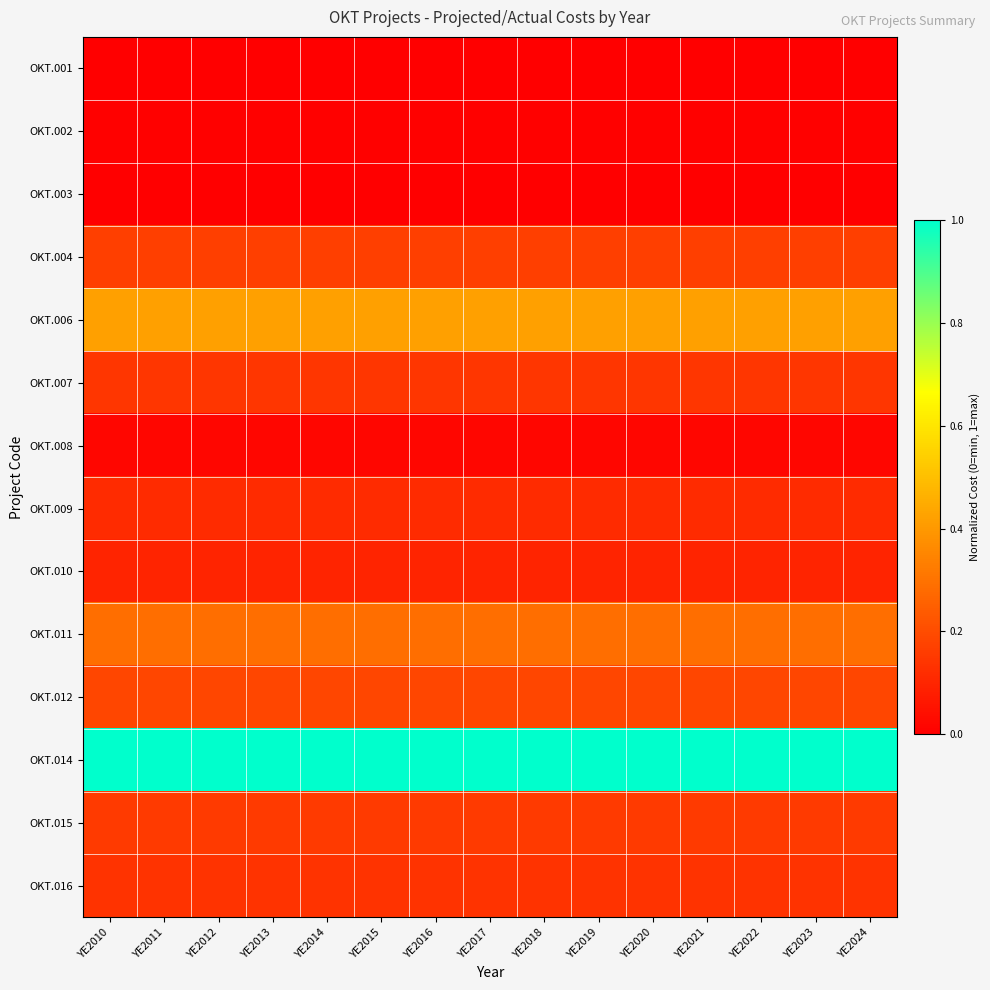

Reading right to left, what are all the values shown in this chart?

OKT.001: YE2024=0.0	YE2023=0.0	YE2022=0.0	YE2021=0.0	YE2020=0.0	YE2019=0.0	YE2018=0.0	YE2017=0.0	YE2016=0.0	YE2015=0.0	YE2014=0.0	YE2013=0.0	YE2012=0.0	YE2011=0.0	YE2010=0.0
OKT.002: YE2024=0.0	YE2023=0.0	YE2022=0.0	YE2021=0.0	YE2020=0.0	YE2019=0.0	YE2018=0.0	YE2017=0.0	YE2016=0.0	YE2015=0.0	YE2014=0.0	YE2013=0.0	YE2012=0.0	YE2011=0.0	YE2010=0.0
OKT.003: YE2024=0.0	YE2023=0.0	YE2022=0.0	YE2021=0.0	YE2020=0.0	YE2019=0.0	YE2018=0.0	YE2017=0.0	YE2016=0.0	YE2015=0.0	YE2014=0.0	YE2013=0.0	YE2012=0.0	YE2011=0.0	YE2010=0.0
OKT.004: YE2024=0.2	YE2023=0.2	YE2022=0.2	YE2021=0.2	YE2020=0.2	YE2019=0.2	YE2018=0.2	YE2017=0.2	YE2016=0.2	YE2015=0.2	YE2014=0.2	YE2013=0.2	YE2012=0.2	YE2011=0.2	YE2010=0.2
OKT.006: YE2024=0.4	YE2023=0.4	YE2022=0.4	YE2021=0.4	YE2020=0.4	YE2019=0.4	YE2018=0.4	YE2017=0.4	YE2016=0.4	YE2015=0.4	YE2014=0.4	YE2013=0.4	YE2012=0.4	YE2011=0.4	YE2010=0.4
OKT.007: YE2024=0.1	YE2023=0.1	YE2022=0.1	YE2021=0.1	YE2020=0.1	YE2019=0.1	YE2018=0.1	YE2017=0.1	YE2016=0.1	YE2015=0.1	YE2014=0.1	YE2013=0.1	YE2012=0.1	YE2011=0.1	YE2010=0.1
OKT.008: YE2024=0.0	YE2023=0.0	YE2022=0.0	YE2021=0.0	YE2020=0.0	YE2019=0.0	YE2018=0.0	YE2017=0.0	YE2016=0.0	YE2015=0.0	YE2014=0.0	YE2013=0.0	YE2012=0.0	YE2011=0.0	YE2010=0.0
OKT.009: YE2024=0.1	YE2023=0.1	YE2022=0.1	YE2021=0.1	YE2020=0.1	YE2019=0.1	YE2018=0.1	YE2017=0.1	YE2016=0.1	YE2015=0.1	YE2014=0.1	YE2013=0.1	YE2012=0.1	YE2011=0.1	YE2010=0.1
OKT.010: YE2024=0.1	YE2023=0.1	YE2022=0.1	YE2021=0.1	YE2020=0.1	YE2019=0.1	YE2018=0.1	YE2017=0.1	YE2016=0.1	YE2015=0.1	YE2014=0.1	YE2013=0.1	YE2012=0.1	YE2011=0.1	YE2010=0.1
OKT.011: YE2024=0.3	YE2023=0.3	YE2022=0.3	YE2021=0.3	YE2020=0.3	YE2019=0.3	YE2018=0.3	YE2017=0.3	YE2016=0.3	YE2015=0.3	YE2014=0.3	YE2013=0.3	YE2012=0.3	YE2011=0.3	YE2010=0.3
OKT.012: YE2024=0.2	YE2023=0.2	YE2022=0.2	YE2021=0.2	YE2020=0.2	YE2019=0.2	YE2018=0.2	YE2017=0.2	YE2016=0.2	YE2015=0.2	YE2014=0.2	YE2013=0.2	YE2012=0.2	YE2011=0.2	YE2010=0.2
OKT.014: YE2024=1.0	YE2023=1.0	YE2022=1.0	YE2021=1.0	YE2020=1.0	YE2019=1.0	YE2018=1.0	YE2017=1.0	YE2016=1.0	YE2015=1.0	YE2014=1.0	YE2013=1.0	YE2012=1.0	YE2011=1.0	YE2010=1.0
OKT.015: YE2024=0.2	YE2023=0.2	YE2022=0.2	YE2021=0.2	YE2020=0.2	YE2019=0.2	YE2018=0.2	YE2017=0.2	YE2016=0.2	YE2015=0.2	YE2014=0.2	YE2013=0.2	YE2012=0.2	YE2011=0.2	YE2010=0.2
OKT.016: YE2024=0.1	YE2023=0.1	YE2022=0.1	YE2021=0.1	YE2020=0.1	YE2019=0.1	YE2018=0.1	YE2017=0.1	YE2016=0.1	YE2015=0.1	YE2014=0.1	YE2013=0.1	YE2012=0.1	YE2011=0.1	YE2010=0.1